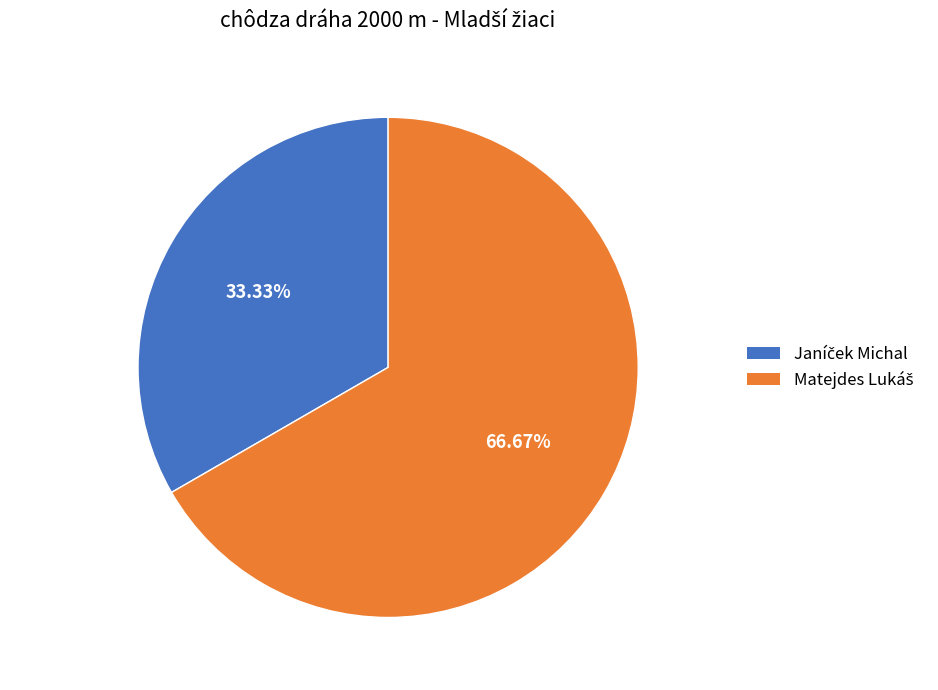

Does any single category account for the majority?

Yes